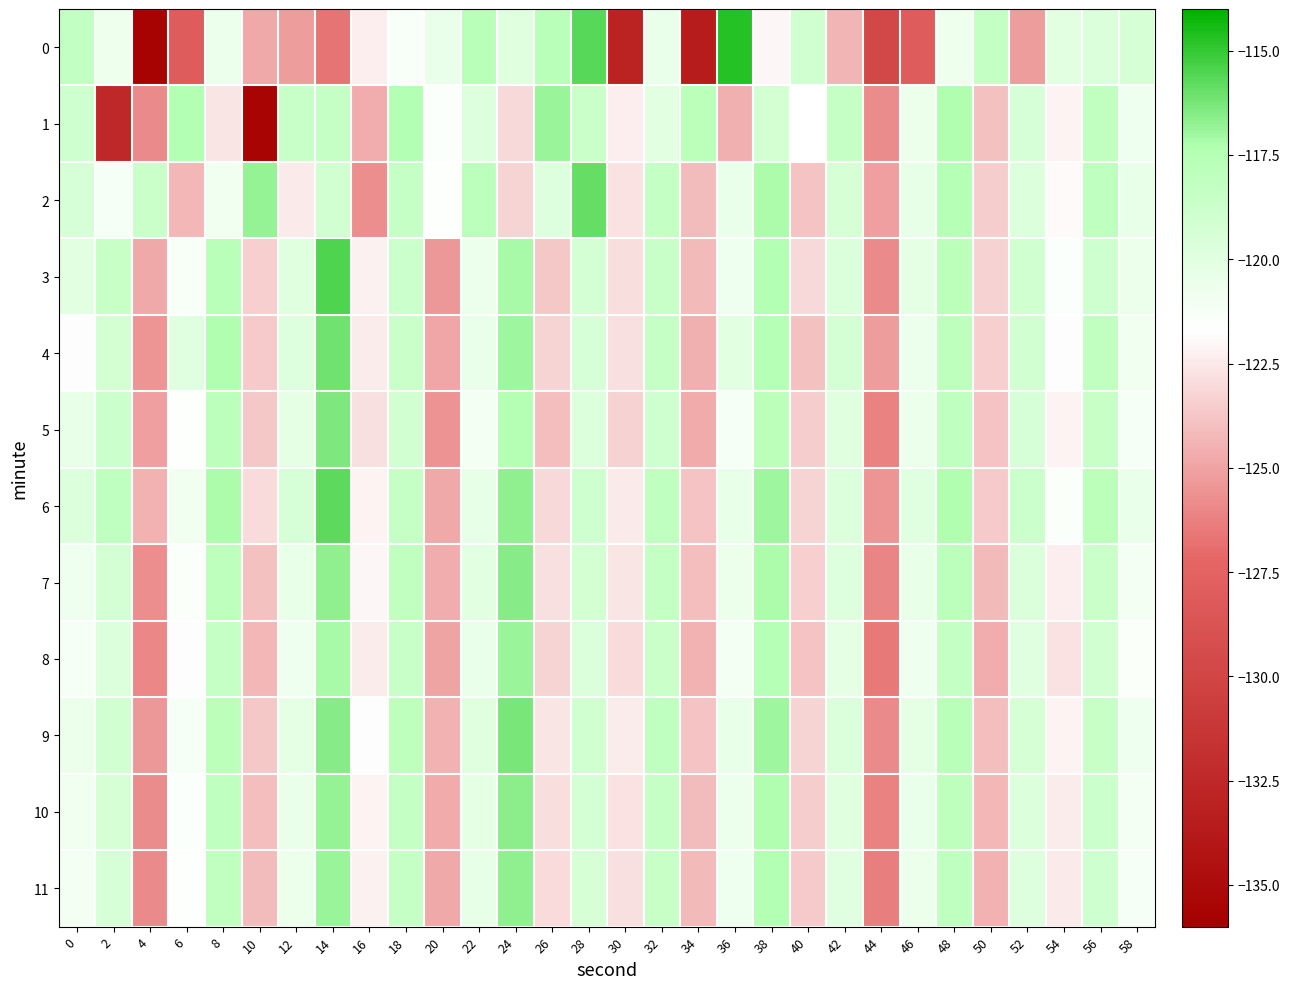

Reading right to left, what are all the values shown in this chart?

0: 58=-119.4	56=-119.6	54=-120.1	52=-125.2	50=-118.3	48=-120.8	46=-128.0	44=-129.8	42=-124.3	40=-119.1	38=-122.1	36=-114.8	34=-133.6	32=-120.5	30=-132.9	28=-115.7	26=-117.7	24=-119.9	22=-117.7	20=-120.5	18=-121.3	16=-122.3	14=-126.6	12=-125.2	10=-124.8	8=-120.6	6=-128.0	4=-135.7	2=-120.8	0=-118.3
1: 58=-120.8	56=-118.2	54=-122.1	52=-119.5	50=-123.9	48=-117.3	46=-120.6	44=-125.8	42=-118.4	40=-121.7	38=-119.2	36=-124.5	34=-117.8	32=-120.1	30=-122.3	28=-118.7	26=-116.9	24=-123.1	22=-119.8	20=-121.5	18=-117.4	16=-124.7	14=-118.5	12=-118.6	10=-135.6	8=-122.6	6=-117.4	4=-125.9	2=-132.5	0=-118.9
2: 58=-120.4	56=-118.1	54=-121.9	52=-119.7	50=-123.5	48=-117.6	46=-120.3	44=-125.1	42=-119.4	40=-123.8	38=-117.2	36=-120.5	34=-124.1	32=-118.3	30=-122.7	28=-115.9	26=-119.8	24=-123.2	22=-117.9	20=-121.6	18=-118.4	16=-125.7	14=-119.1	12=-122.5	10=-116.8	8=-120.9	6=-124.3	4=-118.7	2=-121.2	0=-119.5
3: 58=-120.6	56=-118.9	54=-121.5	52=-119.0	50=-123.3	48=-117.8	46=-120.2	44=-125.9	42=-119.6	40=-123.1	38=-117.4	36=-120.8	34=-124.2	32=-118.6	30=-122.9	28=-119.3	26=-123.7	24=-117.1	22=-120.7	20=-125.4	18=-118.8	16=-122.2	14=-115.5	12=-119.9	10=-123.4	8=-117.7	6=-121.3	4=-124.8	2=-118.5	0=-120.1
4: 58=-120.9	56=-118.2	54=-121.8	52=-119.1	50=-123.4	48=-118.0	46=-120.7	44=-125.2	42=-119.3	40=-123.9	38=-117.6	36=-120.1	34=-124.5	32=-118.4	30=-122.8	28=-119.5	26=-123.2	24=-117.0	22=-120.5	20=-124.9	18=-118.7	16=-122.4	14=-116.1	12=-119.8	10=-123.6	8=-117.3	6=-120.0	4=-125.5	2=-119.2	0=-121.8
5: 58=-121.2	56=-118.5	54=-122.1	52=-119.5	50=-123.8	48=-118.1	46=-120.6	44=-126.2	42=-119.9	40=-123.5	38=-117.8	36=-121.2	34=-124.7	32=-118.9	30=-123.3	28=-119.7	26=-124.0	24=-117.5	22=-121.0	20=-125.6	18=-119.1	16=-122.8	14=-116.4	12=-120.2	10=-123.7	8=-117.9	6=-121.6	4=-125.1	2=-118.8	0=-120.4
6: 58=-120.5	56=-117.8	54=-121.4	52=-118.8	50=-123.6	48=-117.3	46=-120.0	44=-125.5	42=-119.7	40=-123.2	38=-117.0	36=-120.4	34=-123.8	32=-118.1	30=-122.5	28=-118.9	26=-123.1	24=-116.7	22=-120.3	20=-124.8	18=-118.4	16=-122.1	14=-115.8	12=-119.5	10=-123.0	8=-117.2	6=-120.9	4=-124.4	2=-118.1	0=-119.7
7: 58=-121.0	56=-118.7	54=-122.3	52=-119.6	50=-124.2	48=-117.9	46=-120.4	44=-126.1	42=-119.8	40=-123.4	38=-117.2	36=-120.6	34=-124.0	32=-118.3	30=-122.6	28=-119.2	26=-122.8	24=-116.5	22=-120.1	20=-124.6	18=-118.2	16=-122.0	14=-116.7	12=-120.4	10=-123.9	8=-118.0	6=-121.4	4=-125.7	2=-119.3	0=-120.8
8: 58=-121.4	56=-119.1	54=-122.7	52=-120.0	50=-124.6	48=-118.3	46=-120.8	44=-126.5	42=-120.2	40=-123.8	38=-117.6	36=-121.0	34=-124.4	32=-118.7	30=-123.0	28=-119.6	26=-123.2	24=-116.9	22=-120.5	20=-125.0	18=-118.6	16=-122.4	14=-117.1	12=-120.8	10=-124.3	8=-118.4	6=-121.8	4=-126.0	2=-119.7	0=-121.2
9: 58=-120.8	56=-118.5	54=-122.1	52=-119.4	50=-124.0	48=-117.7	46=-120.2	44=-125.9	42=-119.6	40=-123.2	38=-117.0	36=-120.4	34=-123.8	32=-118.1	30=-122.4	28=-119.0	26=-122.6	24=-116.3	22=-119.9	20=-124.4	18=-118.0	16=-121.8	14=-116.5	12=-120.2	10=-123.7	8=-117.8	6=-121.2	4=-125.4	2=-119.1	0=-120.6
10: 58=-121.1	56=-118.8	54=-122.4	52=-119.7	50=-124.3	48=-118.0	46=-120.5	44=-126.2	42=-119.9	40=-123.5	38=-117.3	36=-120.7	34=-124.1	32=-118.4	30=-122.7	28=-119.3	26=-122.9	24=-116.6	22=-120.2	20=-124.7	18=-118.3	16=-122.1	14=-116.8	12=-120.5	10=-124.0	8=-118.1	6=-121.5	4=-125.8	2=-119.4	0=-120.9
11: 58=-121.2	56=-118.9	54=-122.5	52=-119.8	50=-124.4	48=-118.1	46=-120.6	44=-126.3	42=-120.0	40=-123.6	38=-117.4	36=-120.8	34=-124.2	32=-118.5	30=-122.8	28=-119.4	26=-123.0	24=-116.7	22=-120.3	20=-124.8	18=-118.4	16=-122.2	14=-116.9	12=-120.6	10=-124.1	8=-118.2	6=-121.6	4=-125.9	2=-119.5	0=-121.0